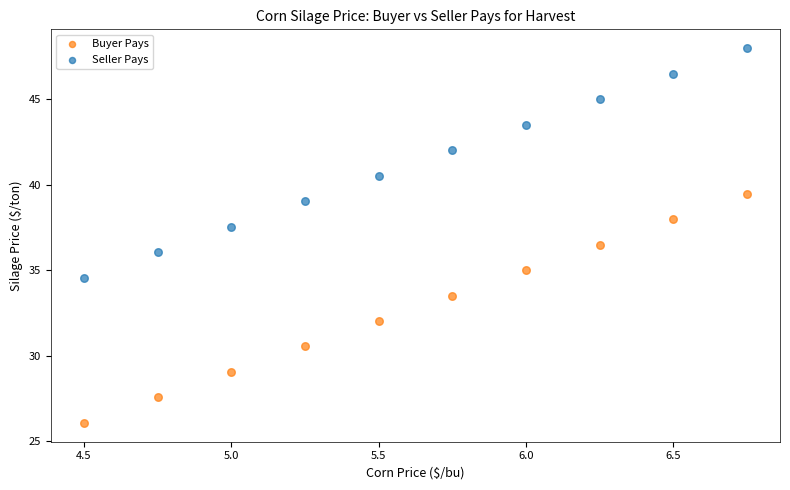

What are all the series names shown in the legend?

Buyer Pays, Seller Pays